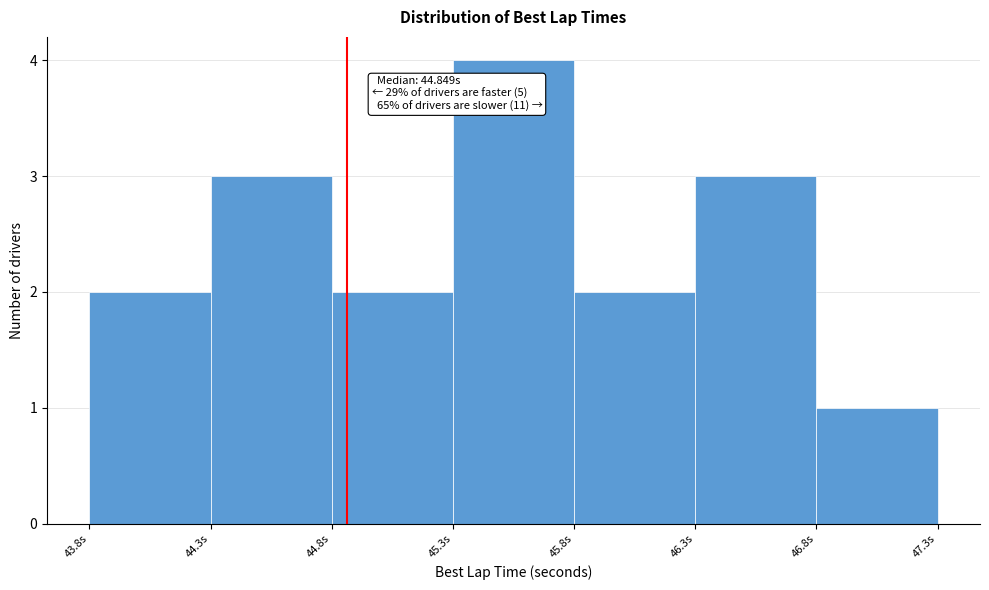

Over which range of the x-axis is the bar tallest?

45.285 to 45.785